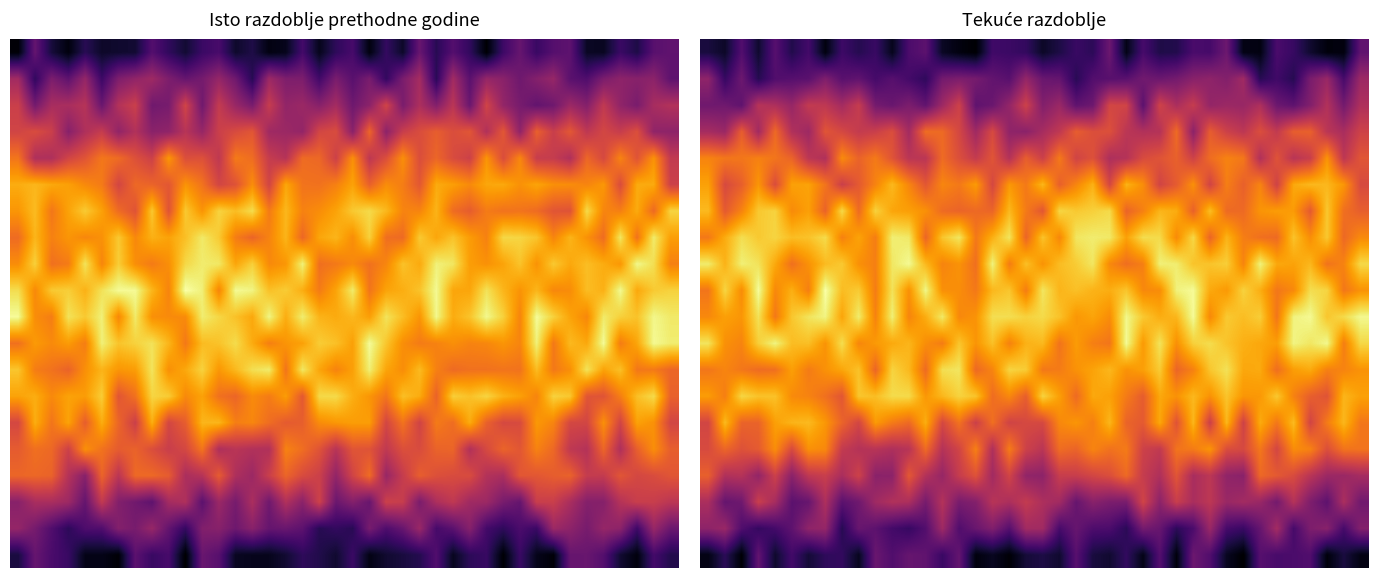

Which has a higher value, 30 or 15?

15